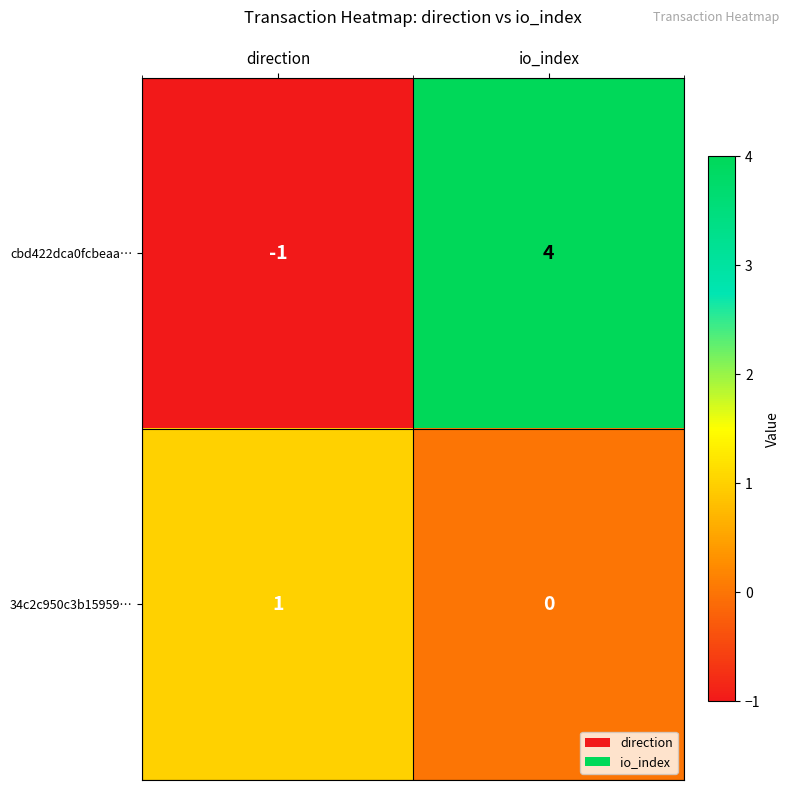

True or false: cbd422dca0fcbeaa… has a value of 4 at io_index.

True